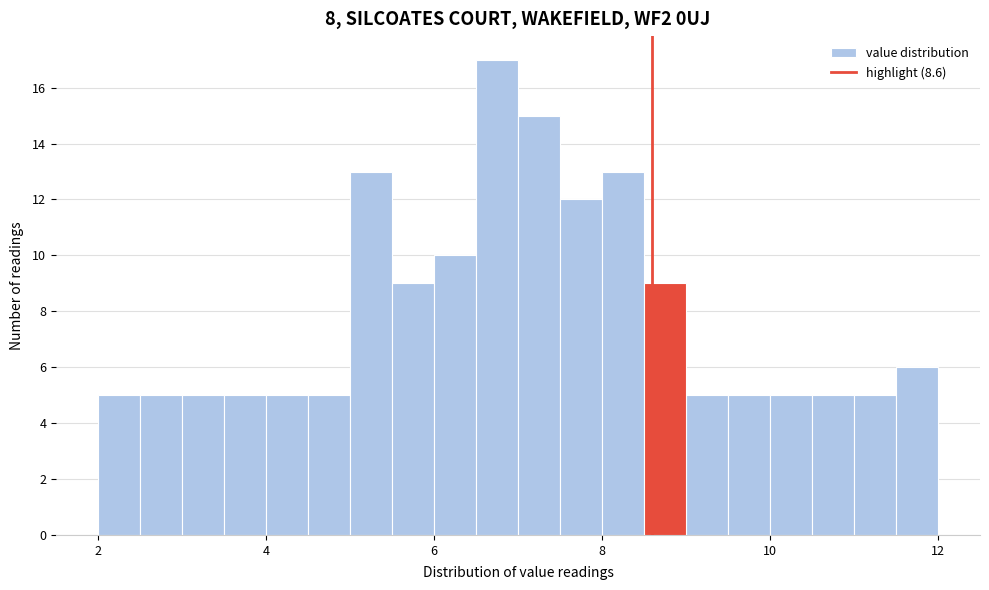

Read against the x-axis, roughly where is the centre of the tallest bar?

6.8